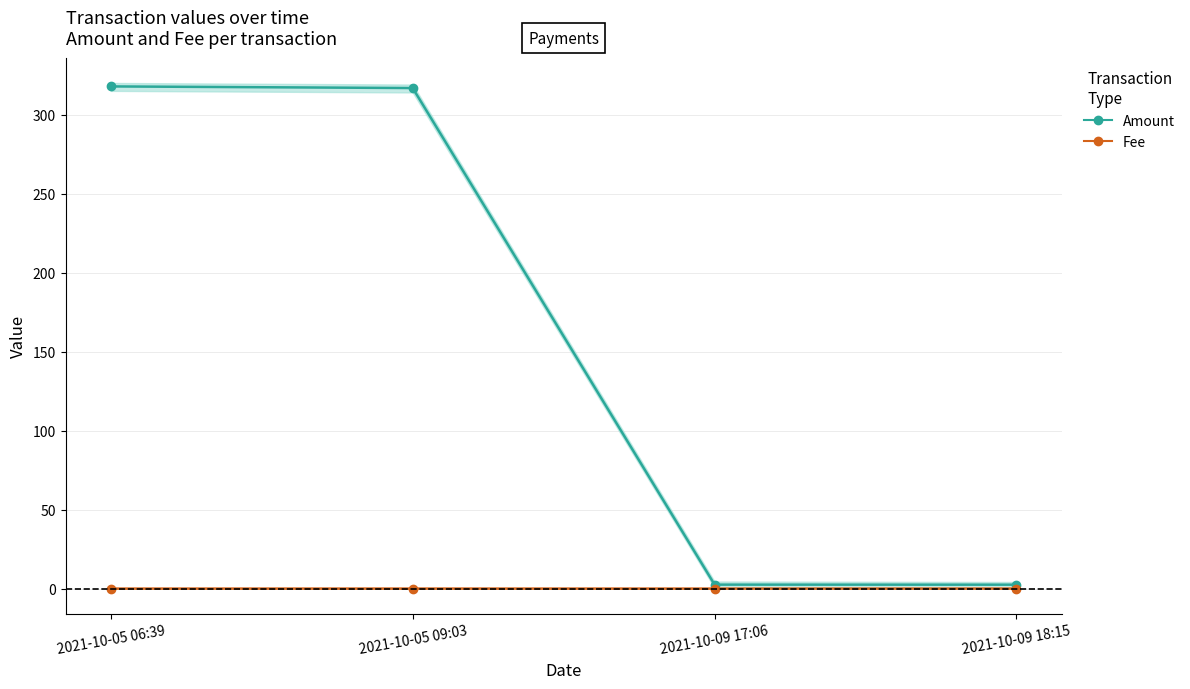

Which category has the highest value in the Amount series?

2021-10-05 06:39